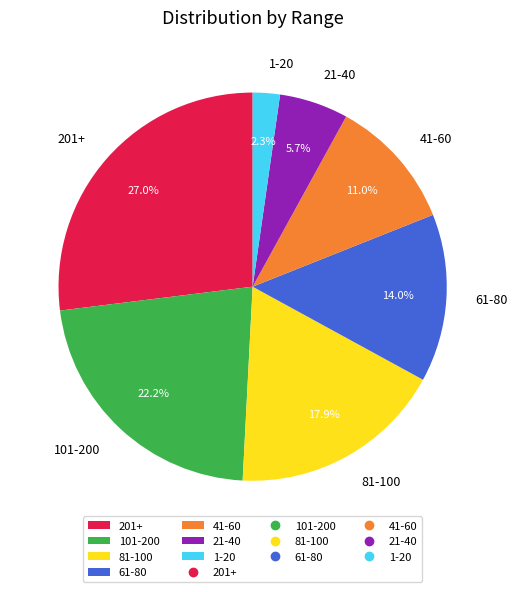

Approximately how many times larger is the value at 101-200 compared to 41-60?

2.0